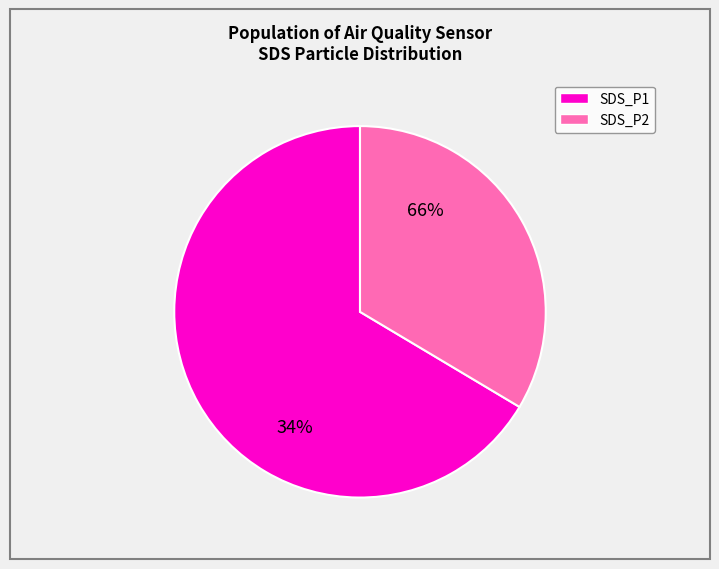

Does 12 represent more than half of the total?

No